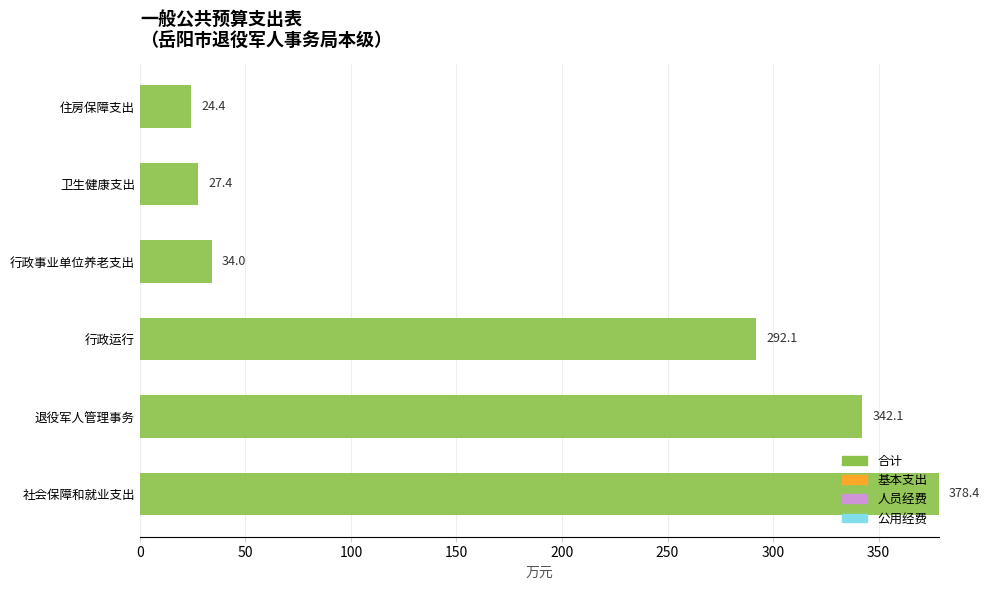

List the labels in order of value, smallest first.

住房保障支出, 卫生健康支出, 行政事业单位养老支出, 行政运行, 退役军人管理事务, 社会保障和就业支出